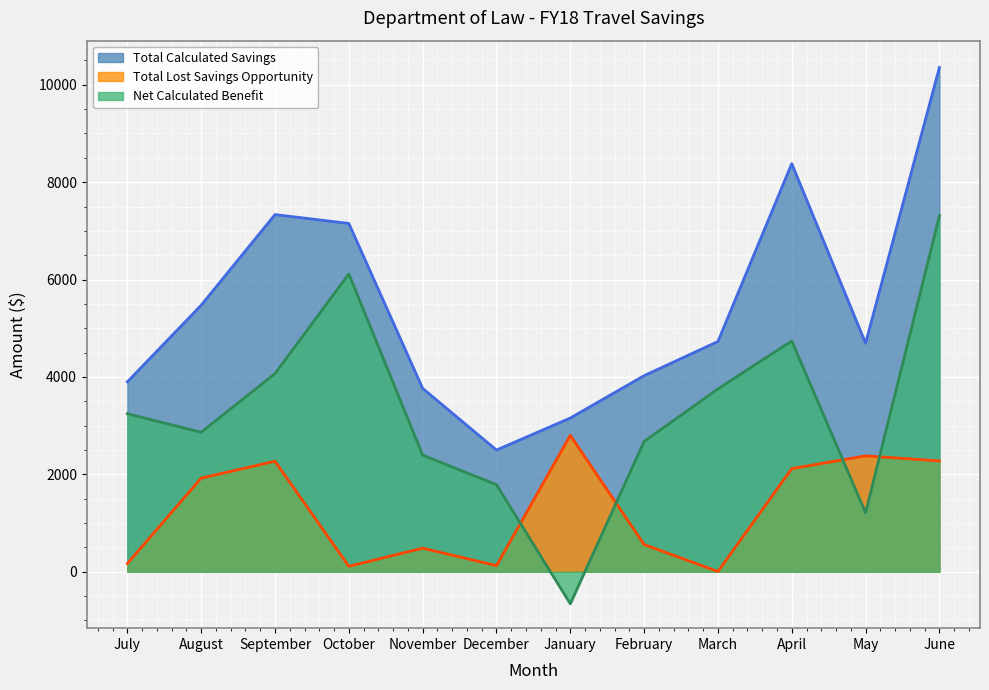

True or false: Total Lost Savings Opportunity has a value of 2269.1 at September.

True